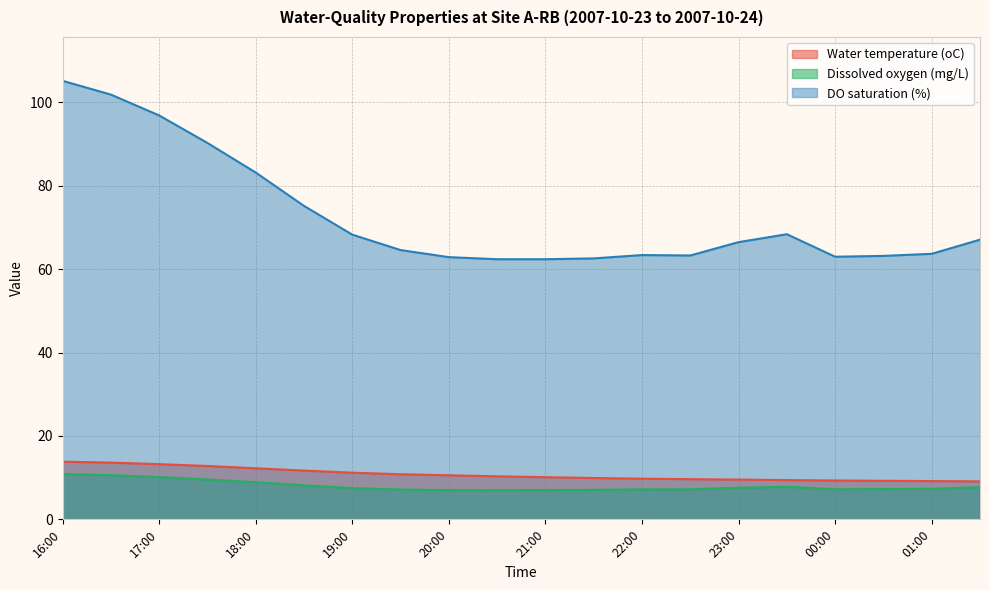

What is the difference between the Water temperature (oC) values at 00:30 and 16:00?

4.6